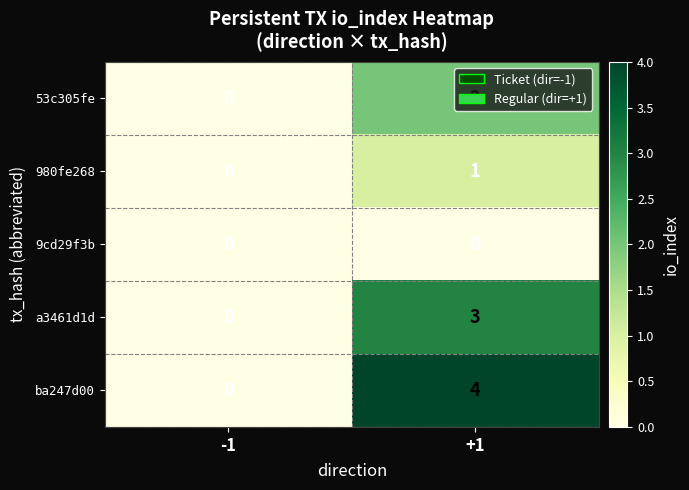

What is the total value across all series at +1?

10